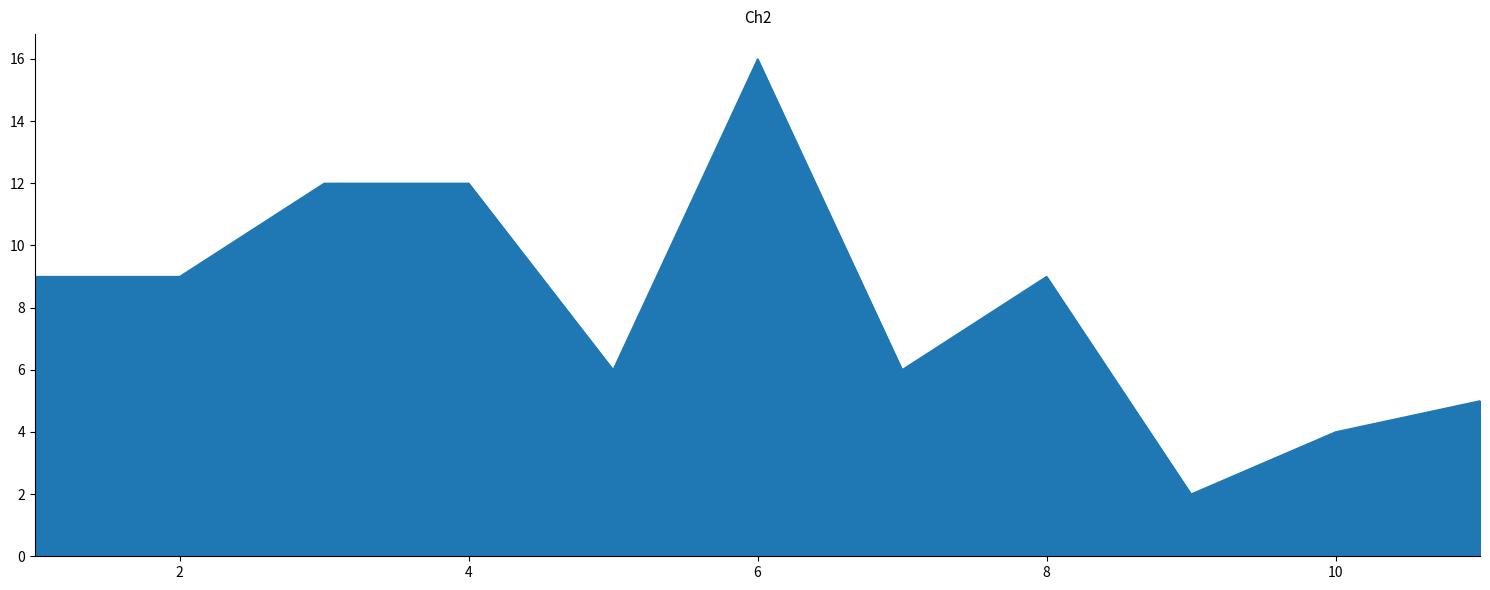

What is the difference between the maximum and minimum values?

14